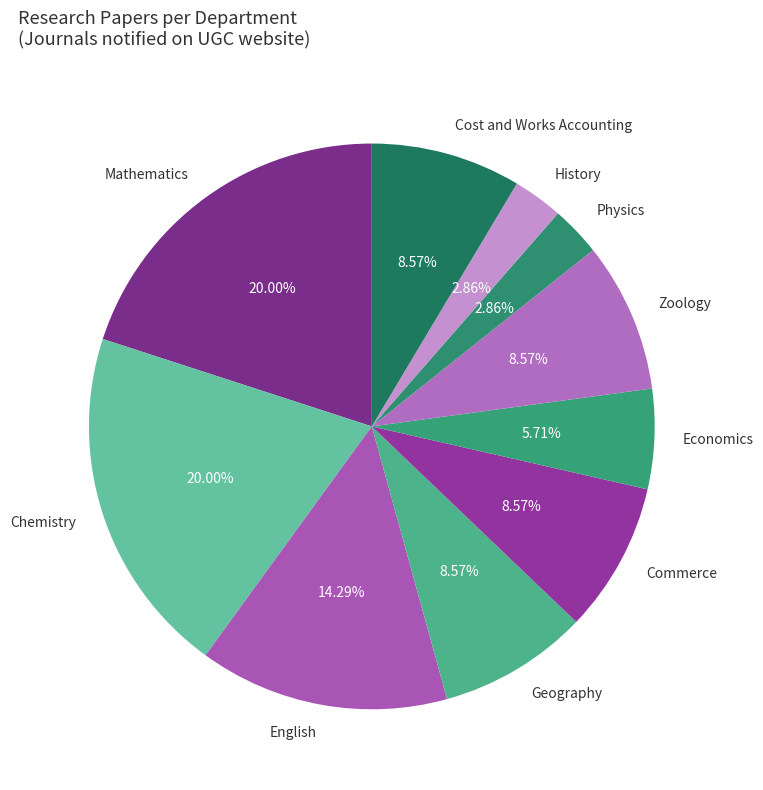

How many slices are in this pie chart?

10